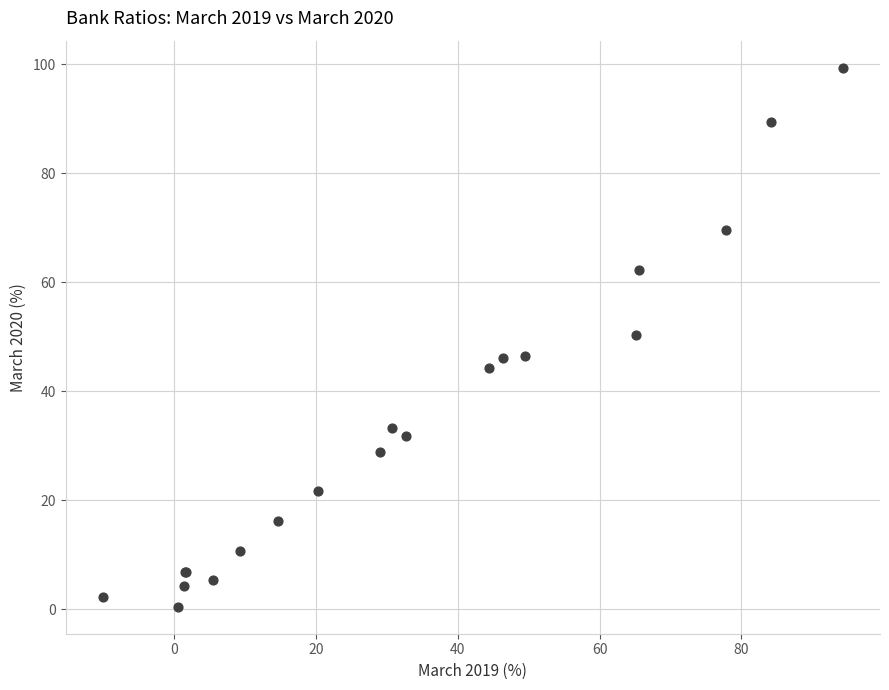

What Y value in the scatter plot is closest to 49?

50.4